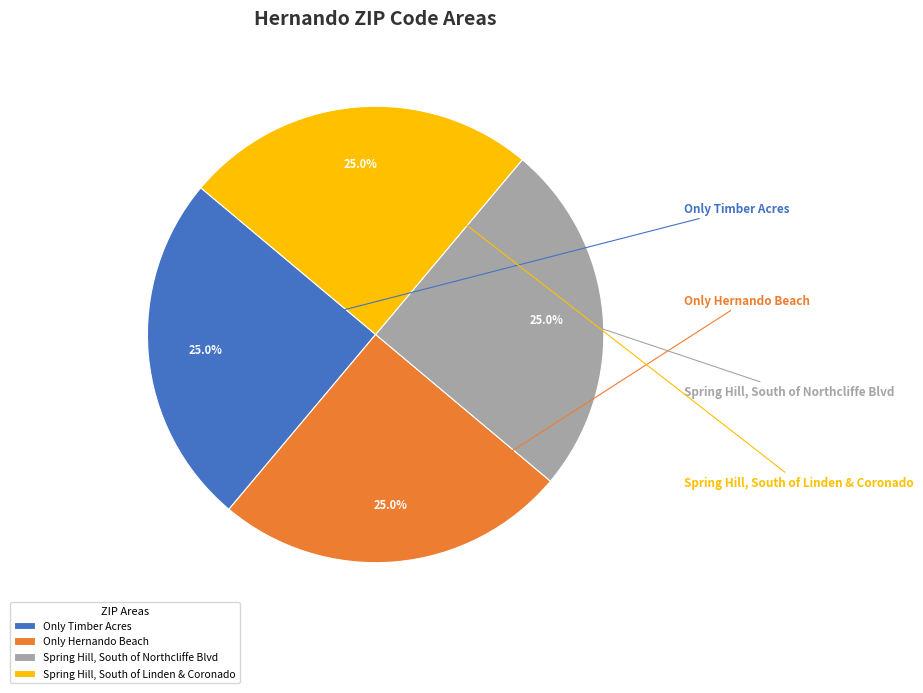

Combined, do Spring Hill, South of Northcliffe Blvd and Only Hernando Beach account for over 50%?

No